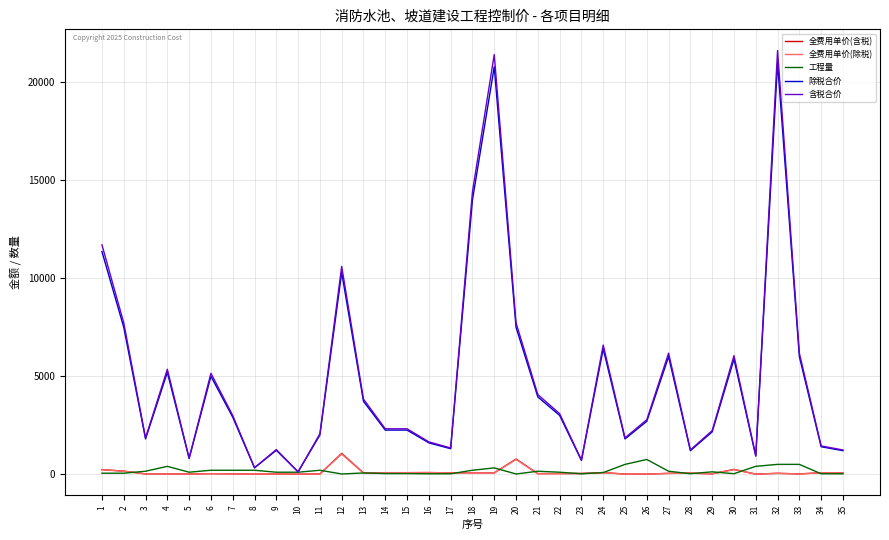

Is the value of 全费用单价(除税) at 21 greater than the value of 含税合价 at 23?

No